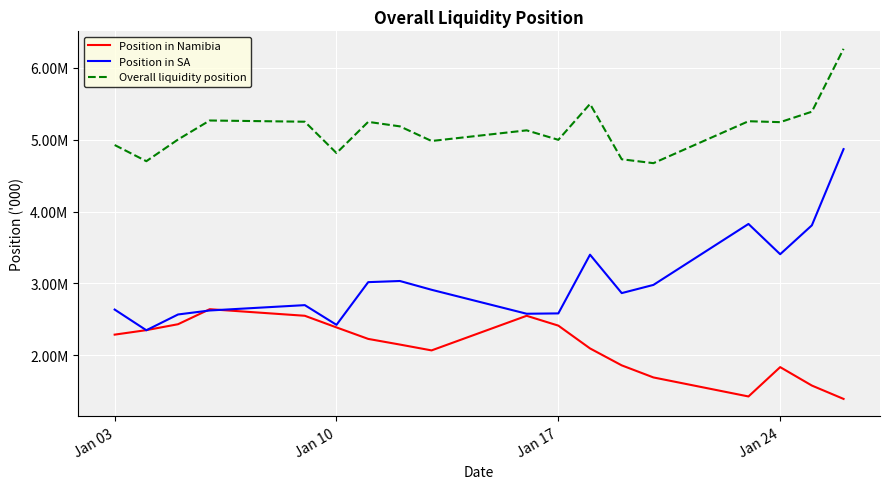

True or false: Overall liquidity position and Position in SA cross at least once.

False